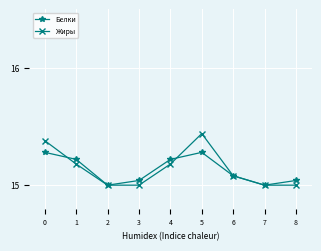

What is the total value across all series at 7?

30.0